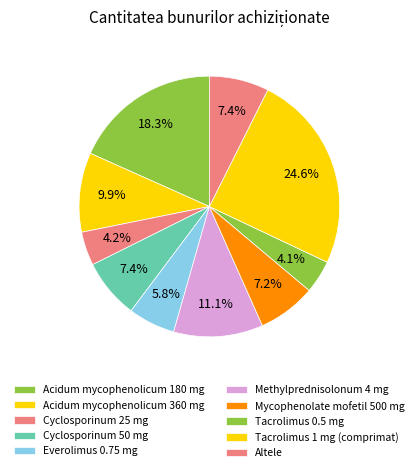

Does any single category account for the majority?

No